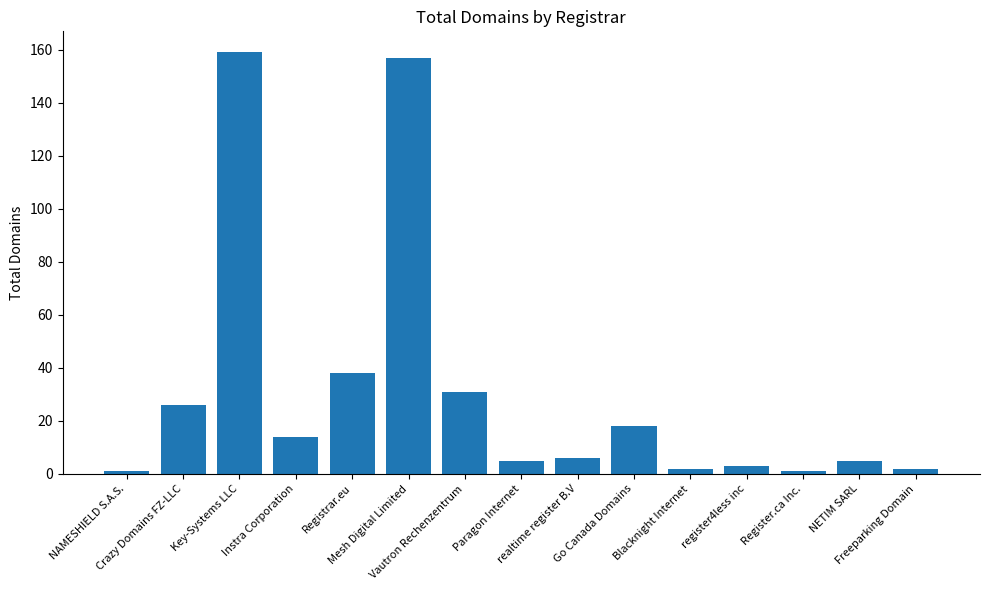

How many distinct data groups are displayed?

1